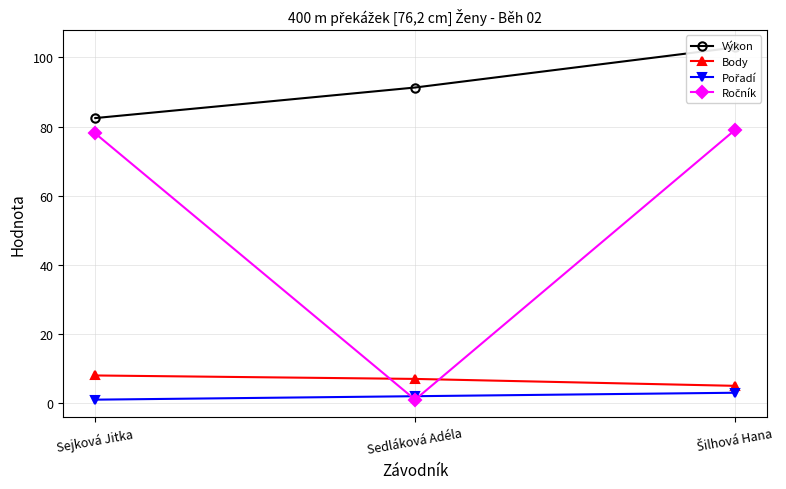

How many data points in Ročník are above 78?

1